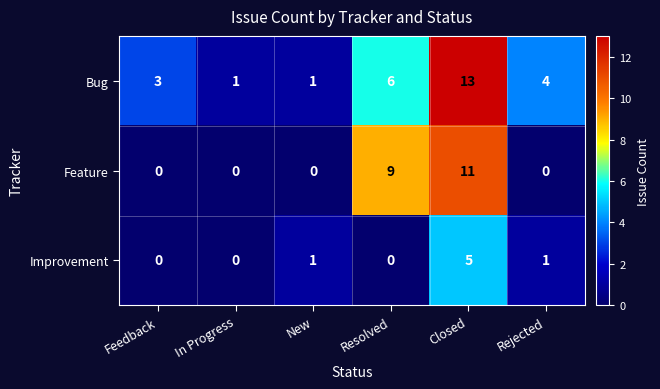

Rank the series by their maximum value, from lowest to highest.

Improvement, Feature, Bug